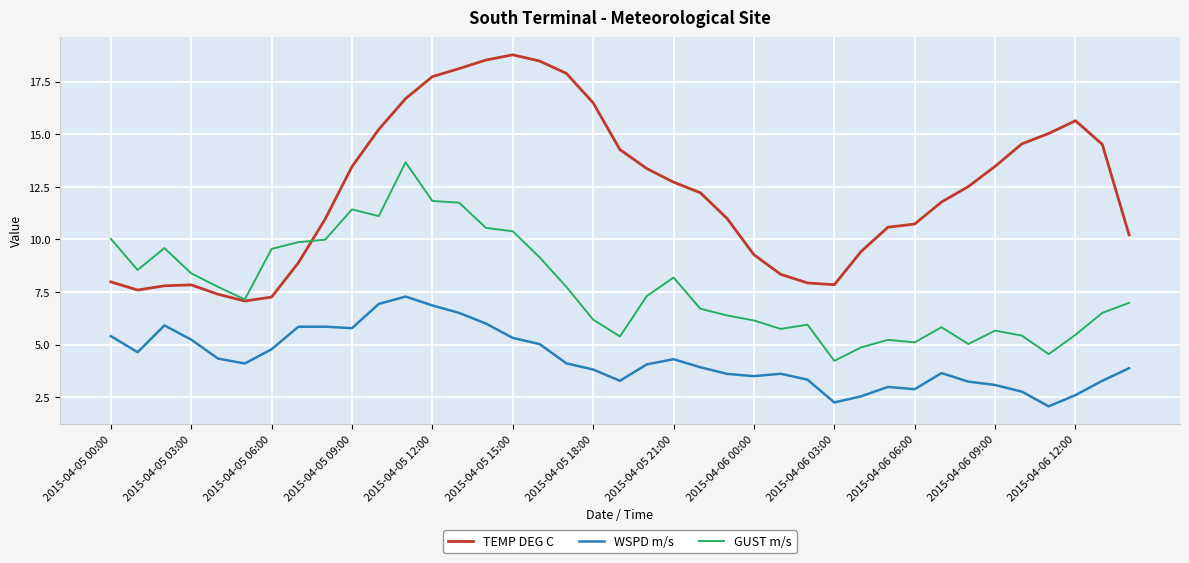

How many interior local peaks does the TEMP DEG C series have?

3